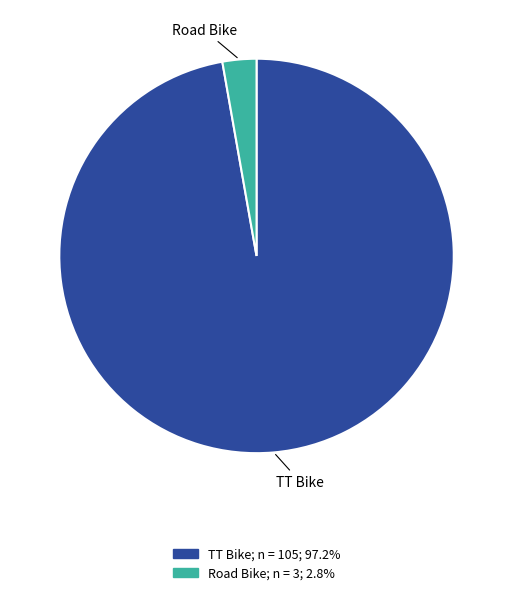

Is there a majority slice in this chart?

Yes